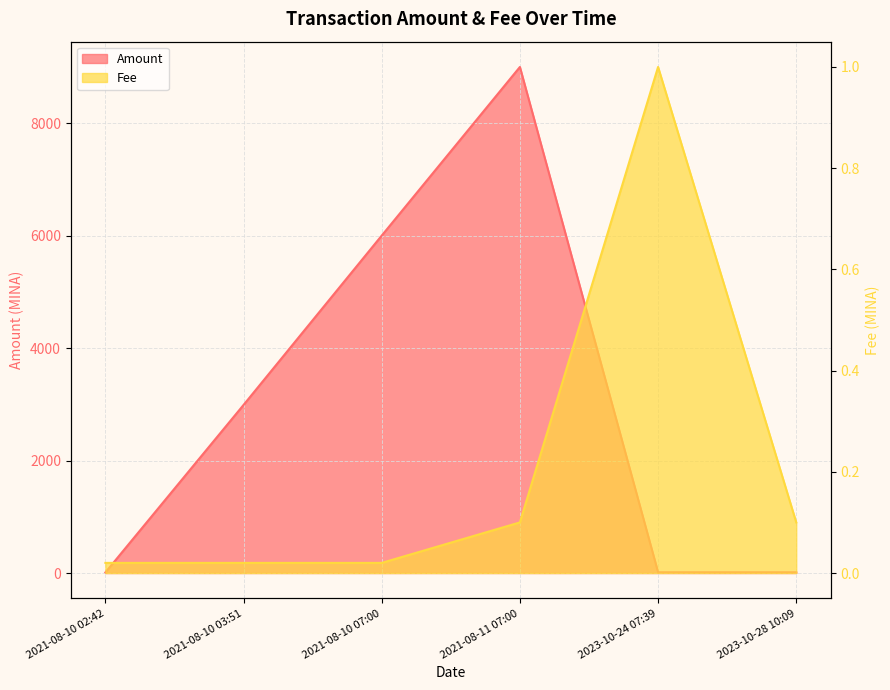

Reading right to left, what are all the values shown in this chart?

Amount: 12.8	12.9	8997.9	6000.0	2989.0	10.0
Fee: 0.1	1.0	0.1	0.0	0.0	0.0